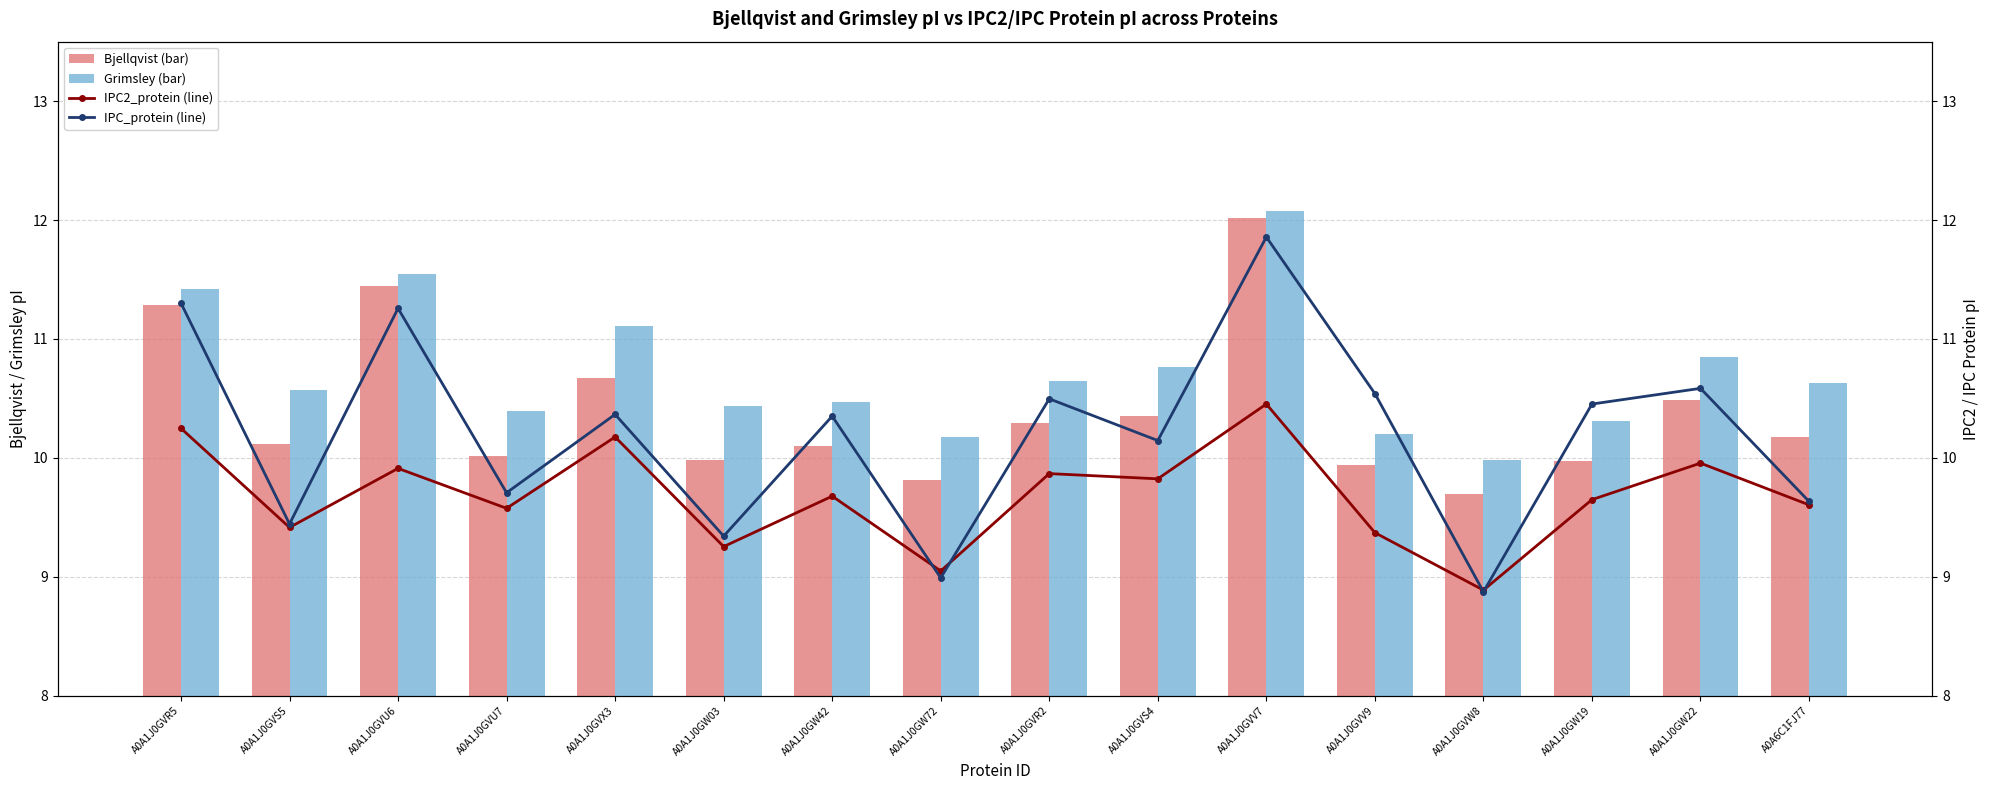

The value of Bjellqvist (bar) at A0A1J0GVW8 is 16.4. True or false?

False